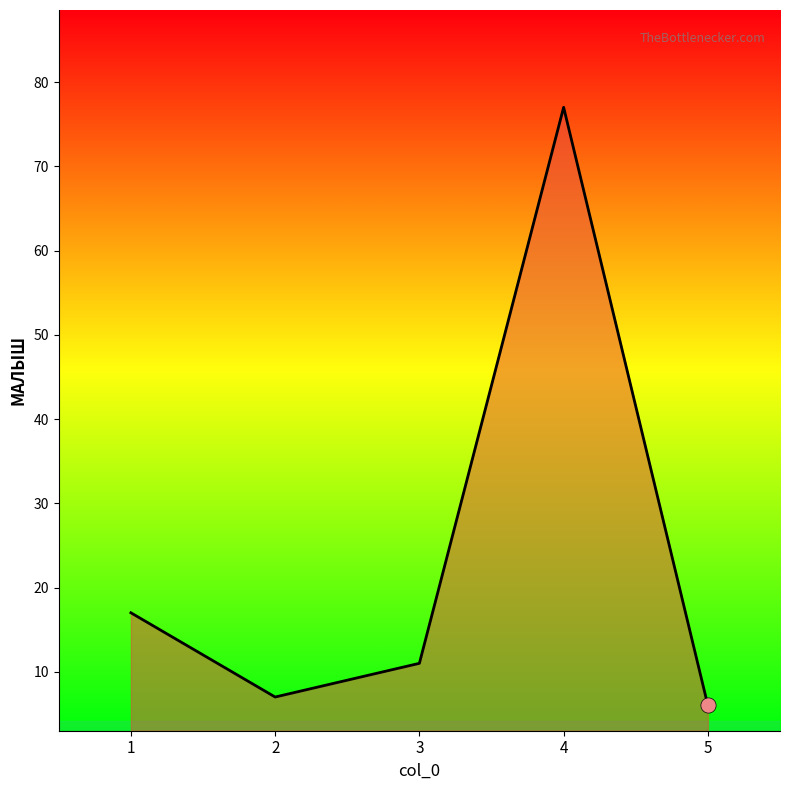

What is the change in value from 2 to 4?

+70